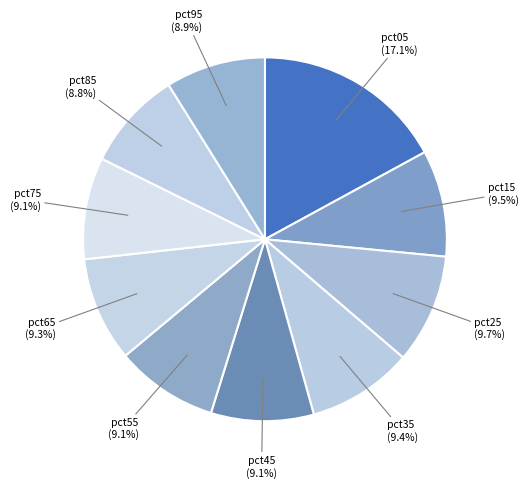

Which has a higher value, pct75 or pct25?

pct25